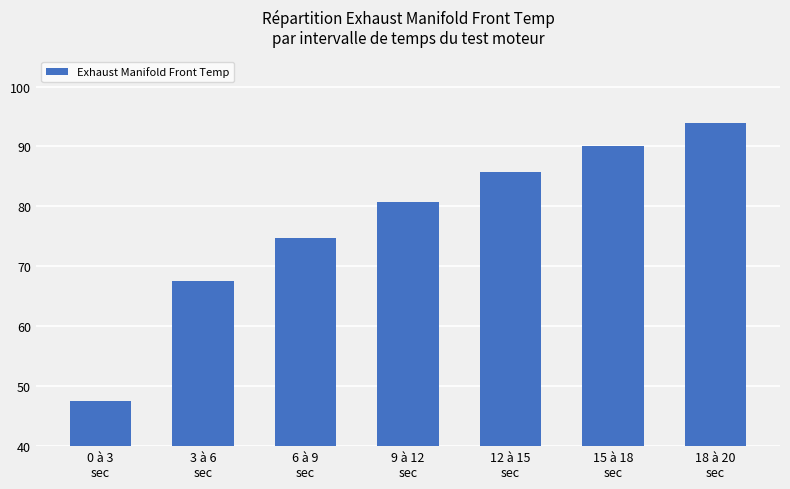

Between 15 à 18
sec and 3 à 6
sec, which is larger?

15 à 18
sec